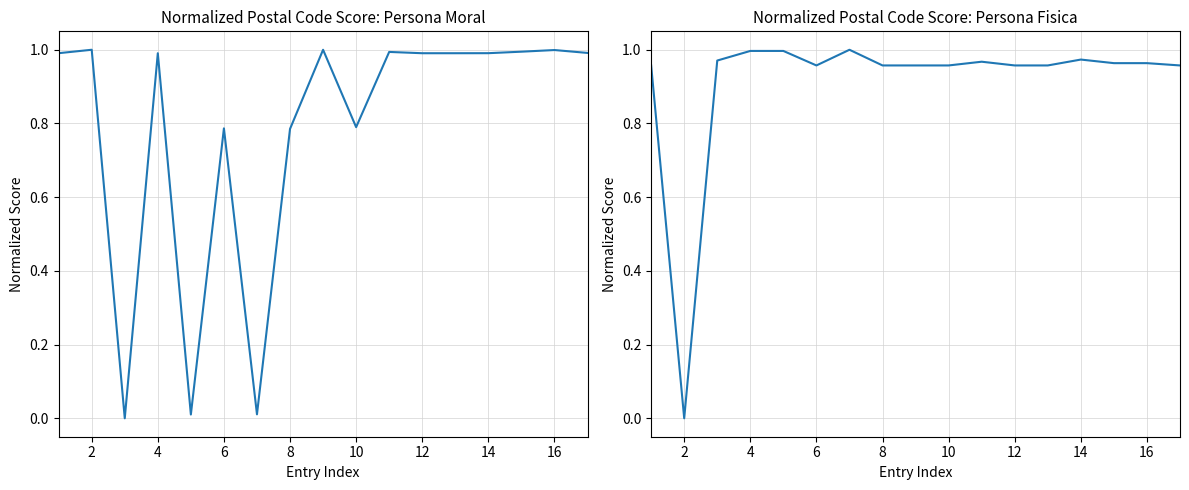

Between 4 and 16, which series saw the biggest shift?

Persona moral